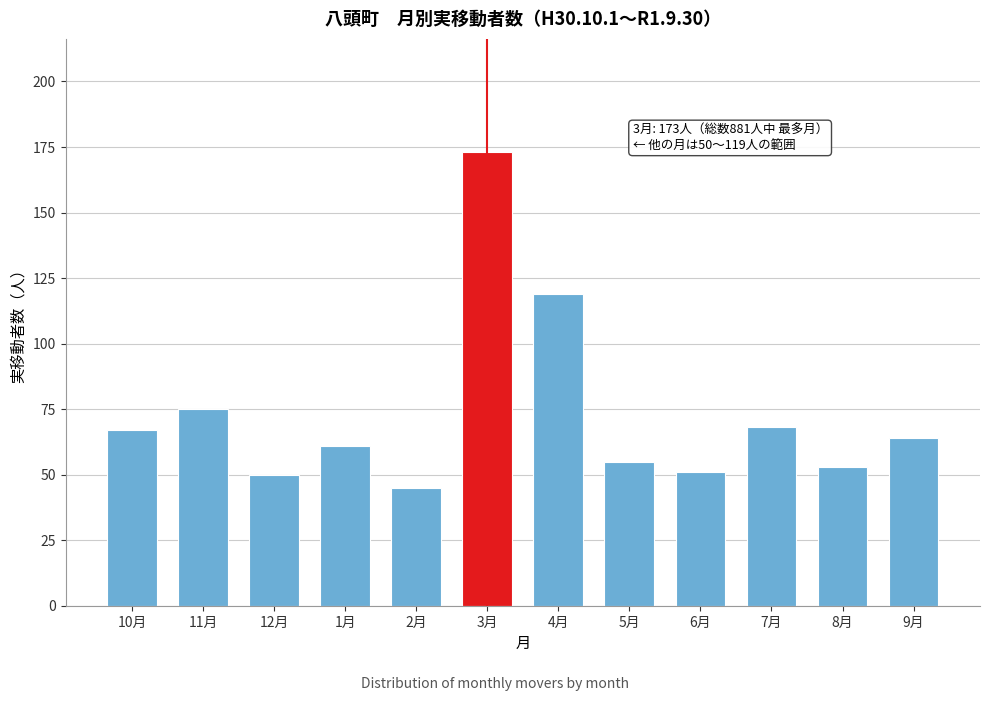

Reading left to right, extract all data points from this chart.

10月=67	11月=75	12月=50	1月=61	2月=45	3月=173	4月=119	5月=55	6月=51	7月=68	8月=53	9月=64